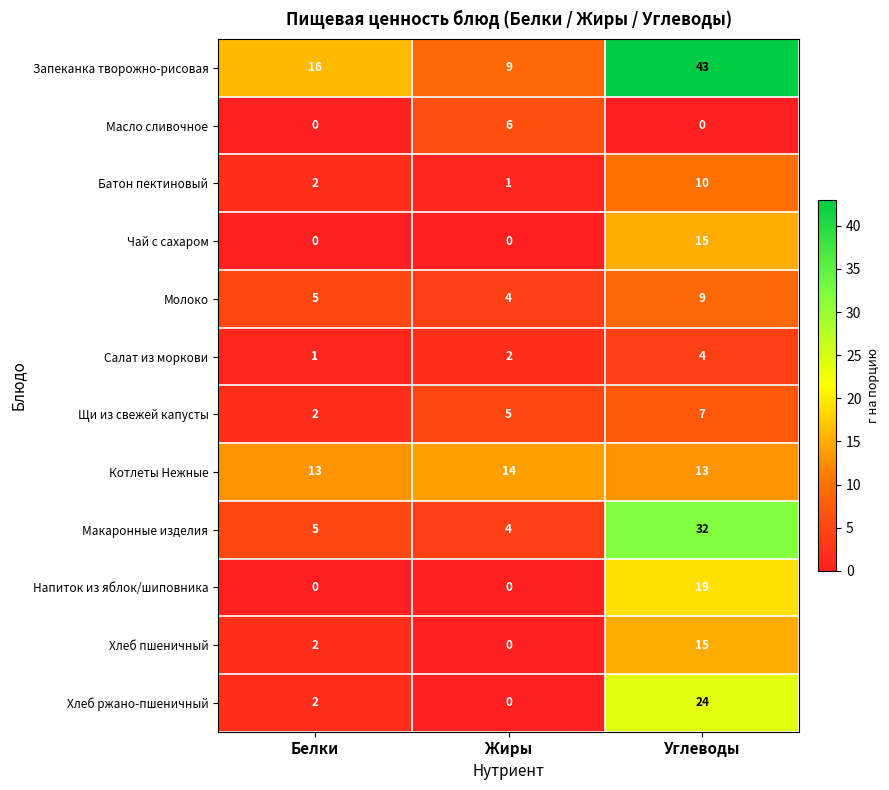

List the labels in order of Хлеб ржано-пшеничный value, smallest first.

Жиры, Белки, Углеводы